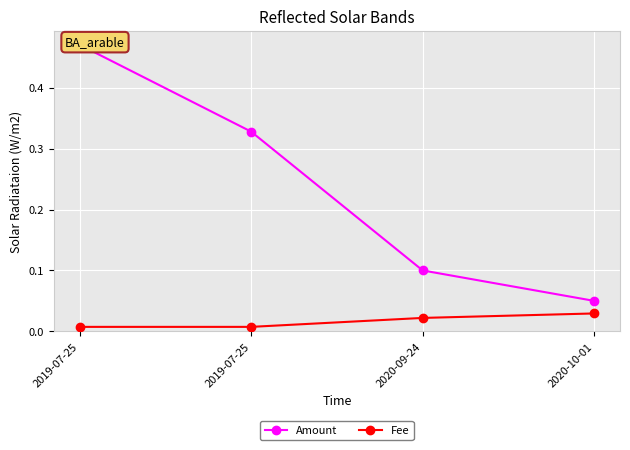

The value of Amount at 2020-10-01 is 0.0. True or false?

False